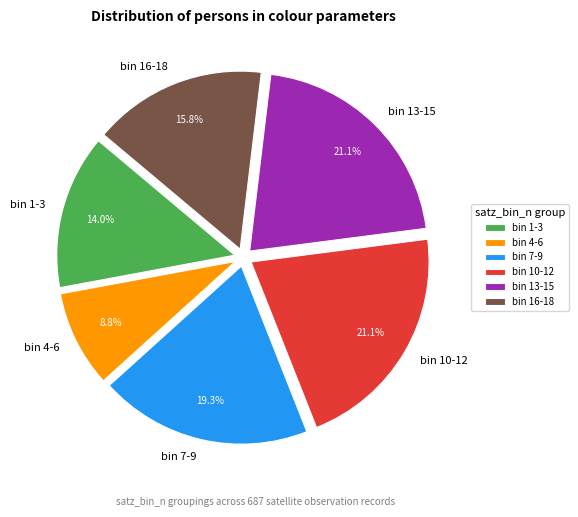

Which category has the smallest portion of the pie?

bin 4-6